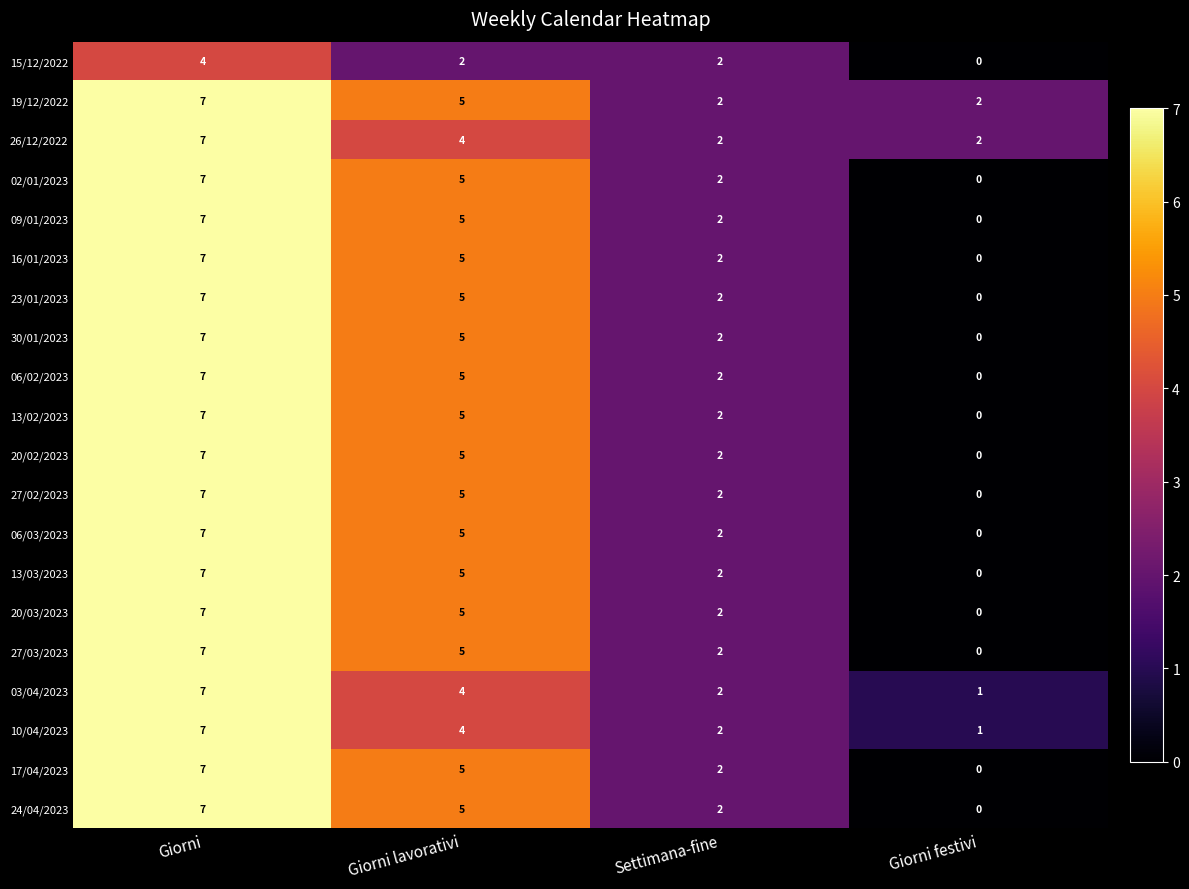

Count the number of data series in this chart.

20